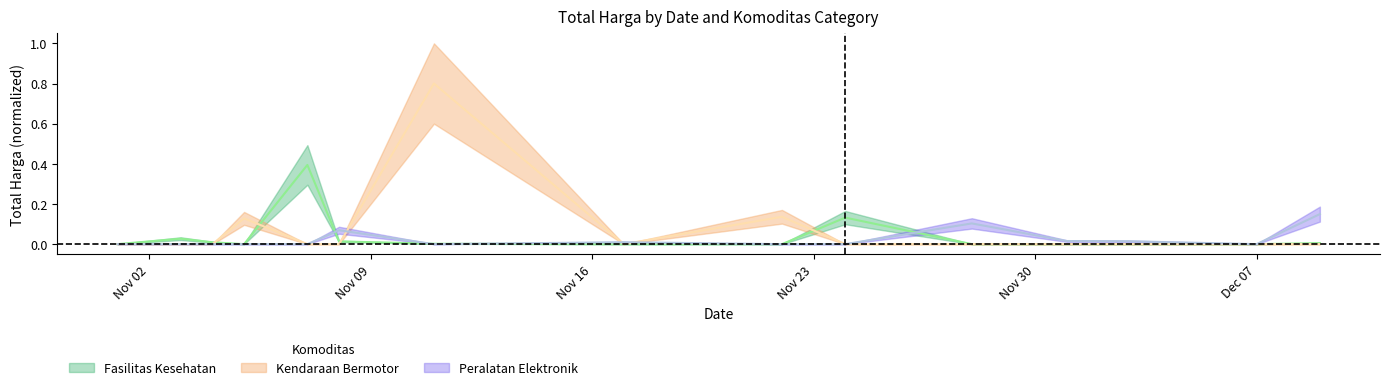

Reading left to right, list all the values displayed in this chart.

Fasilitas Kesehatan: 0.0	0.0	0.0	0.0	0.4	0.0	0.0	0.0	0.0	0.1	0.0	0.0	0.0	0.0	0.0
Kendaraan Bermotor: 0.0	0.0	0.0	0.1	0.0	0.0	0.8	0.0	0.1	0.0	0.0	0.0	0.0	0.0	0.0
Peralatan Elektronik: 0.0	0.0	0.0	0.0	0.0	0.1	0.0	0.0	0.0	0.0	0.1	0.0	0.0	0.0	0.1